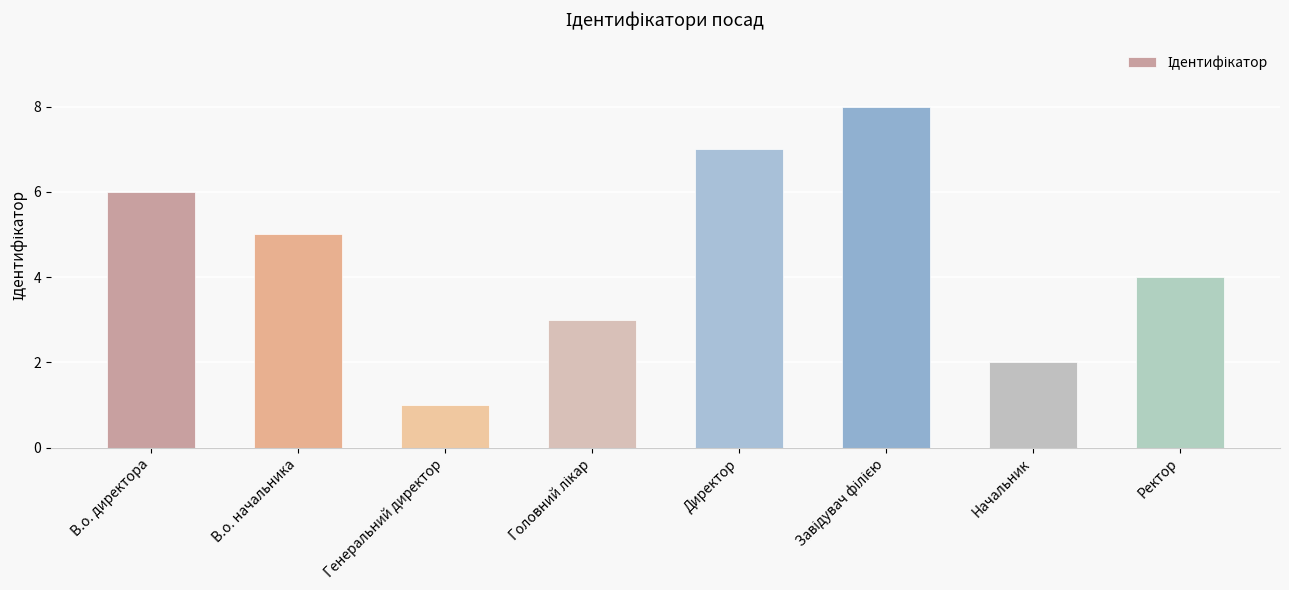

Approximately how many times larger is the value at Директор compared to Начальник?

3.5